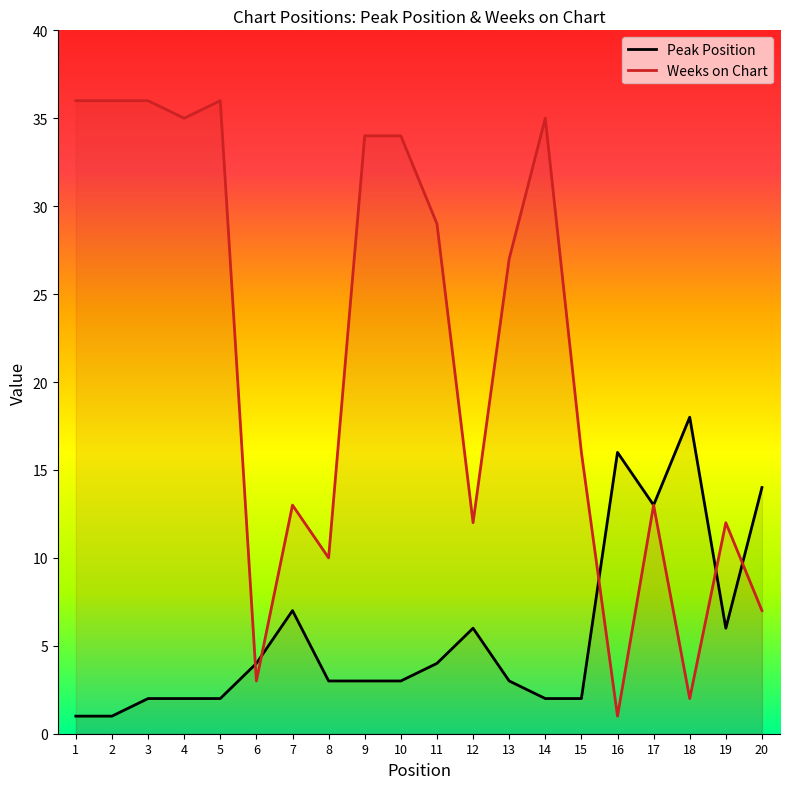

Which has a higher value, 18 or 11?

18